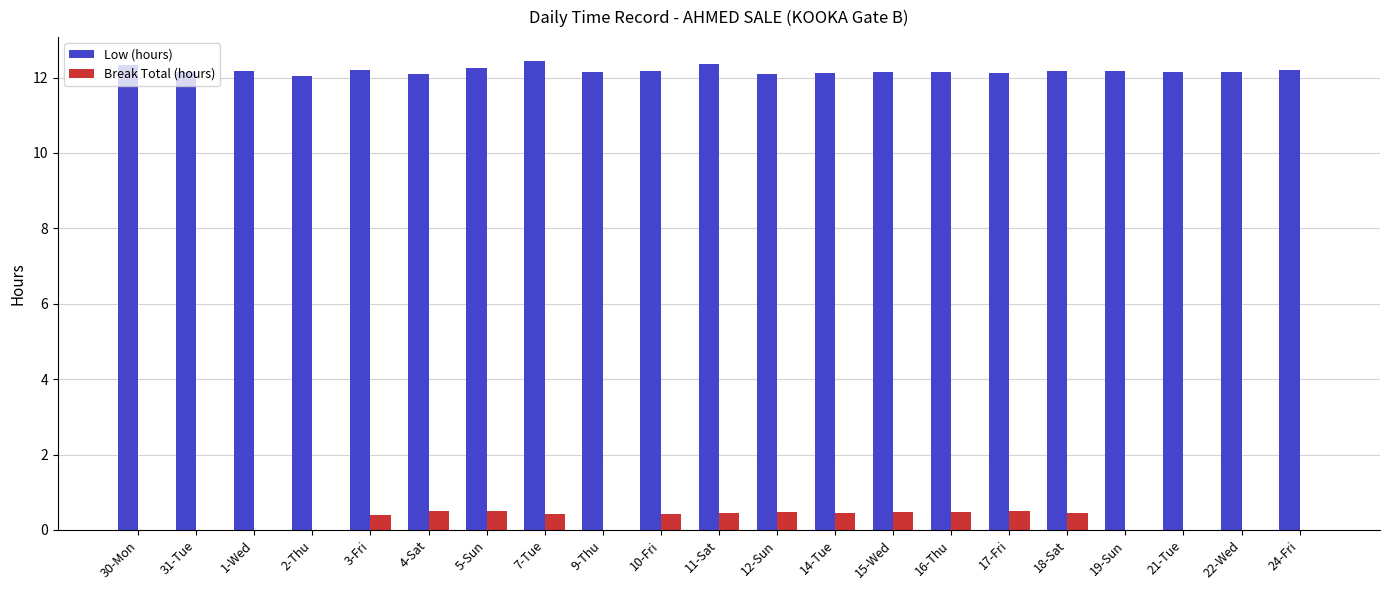

What is the highest value of the Break Total (hours) series?

0.5